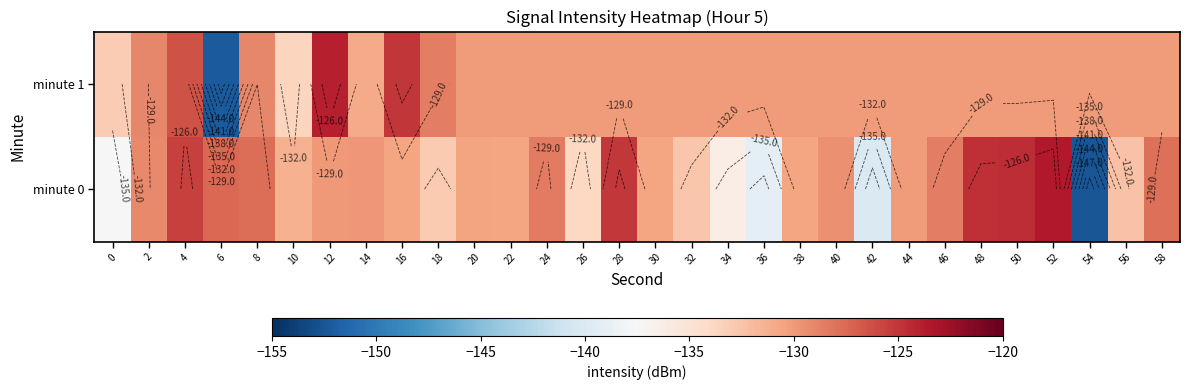

Rank the series by their maximum value, from highest to lowest.

minute 0, minute 1